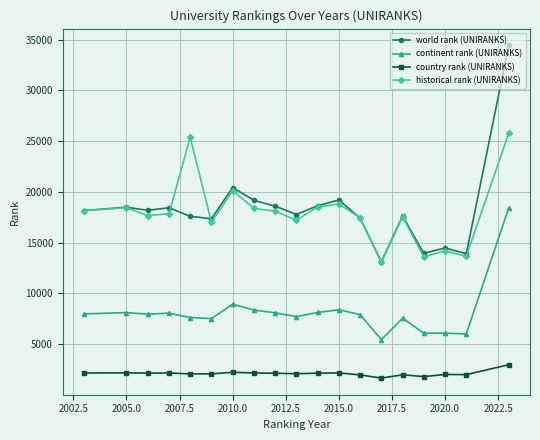

What are all the series names shown in the legend?

world rank (UNIRANKS), continent rank (UNIRANKS), country rank (UNIRANKS), historical rank (UNIRANKS)